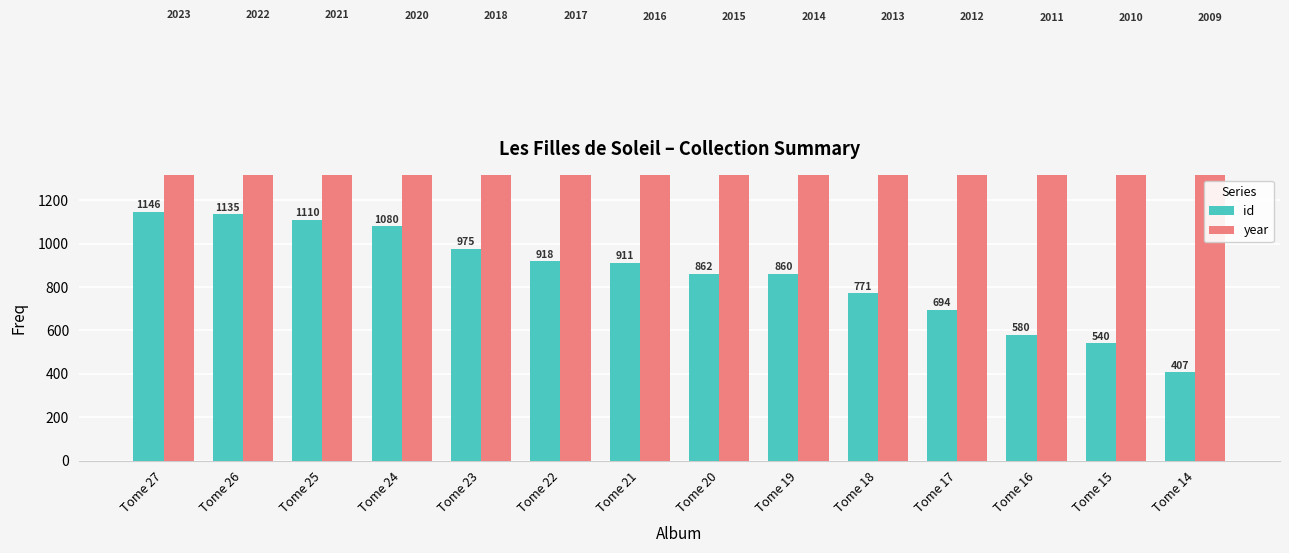

At Tome 18, list the series in order from largest to smallest.

year, id